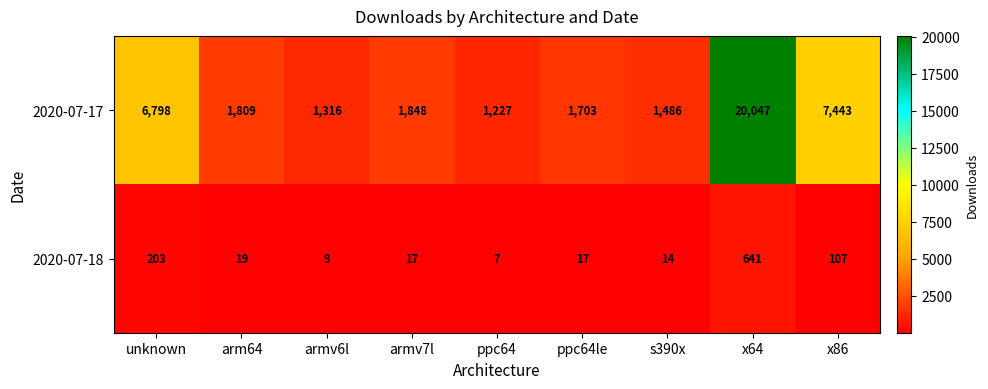

Which series has the largest range (max minus min)?

2020-07-17